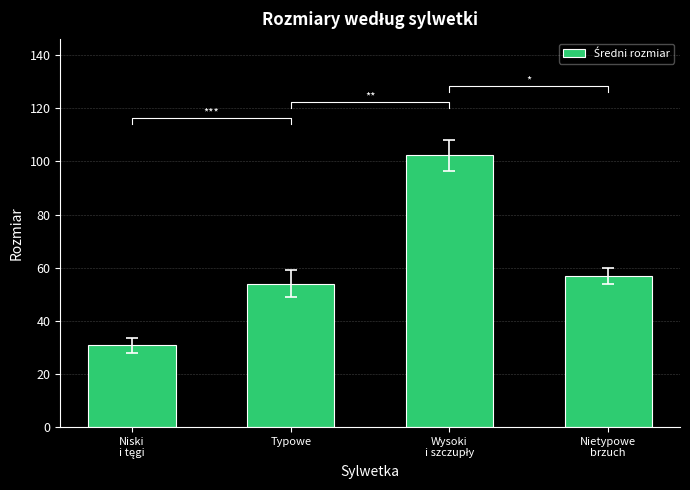

Are the bars grouped side by side (vs. stacked)?

No